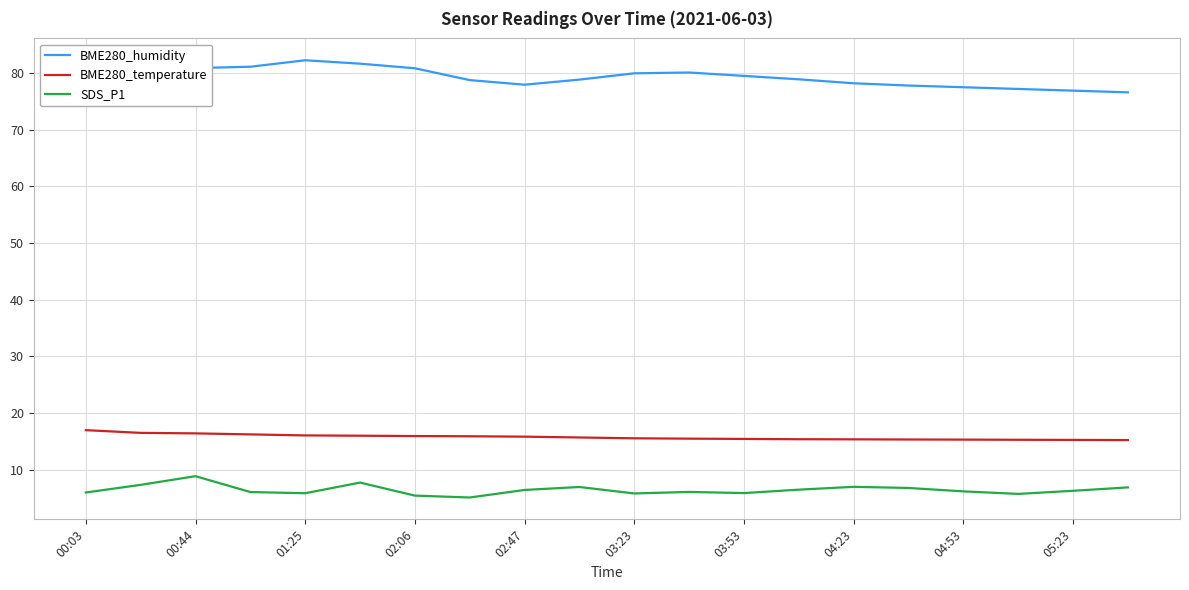

Reading left to right, extract all data points from this chart.

BME280_humidity: 76.1	81.1	80.9	81.1	82.3	81.7	80.8	78.8	78.0	78.8	80.0	80.1	79.5	78.9	78.2	77.8	77.5	77.2	76.9	76.6
BME280_temperature: 17.0	16.5	16.4	16.2	16.1	16.0	16.0	15.9	15.8	15.7	15.6	15.5	15.4	15.4	15.4	15.3	15.3	15.3	15.3	15.2
SDS_P1: 6.0	7.3	8.9	6.1	5.9	7.8	5.5	5.1	6.5	7.0	5.8	6.1	5.9	6.5	7.0	6.8	6.2	5.8	6.3	6.9